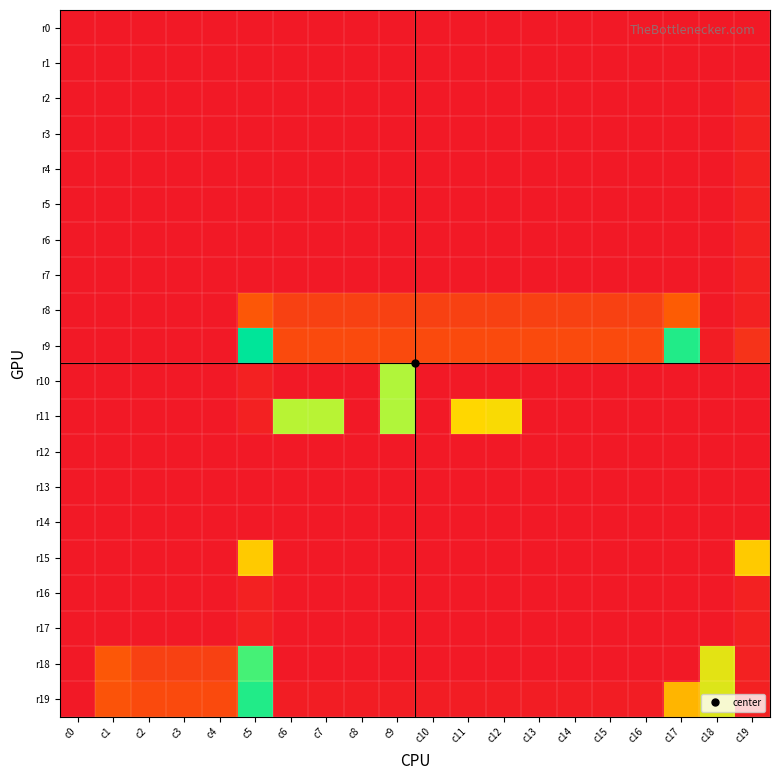

Which series has the largest range (max minus min)?

r9